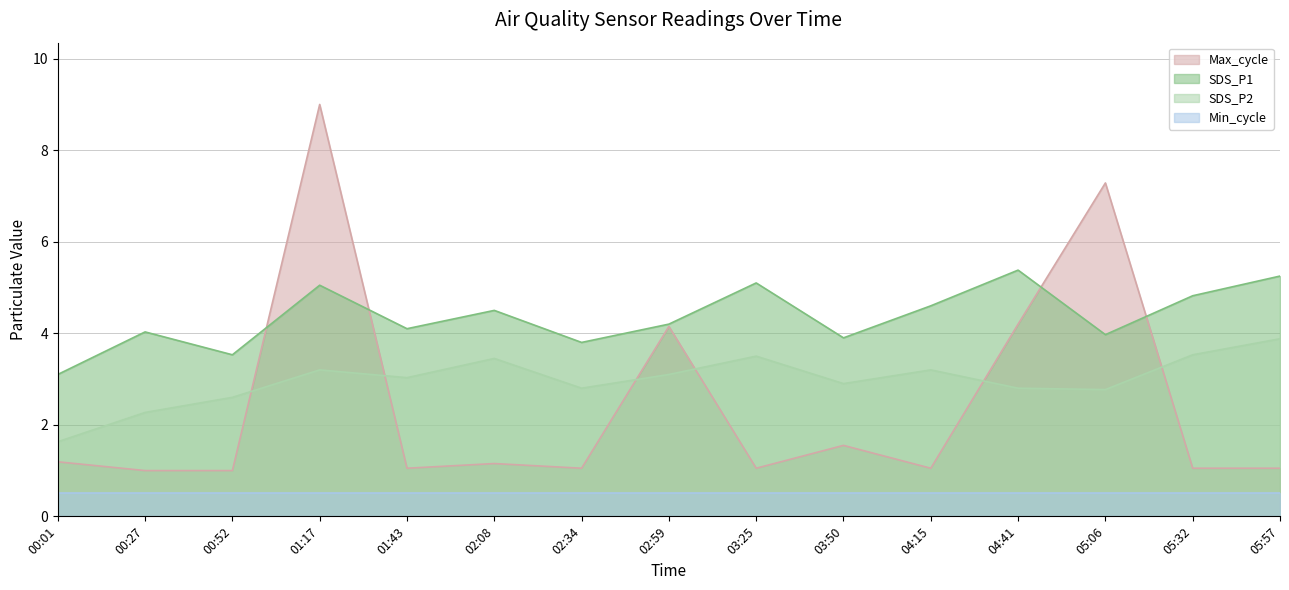

Between 02:34 and 05:57, which series saw the biggest shift?

SDS_P1